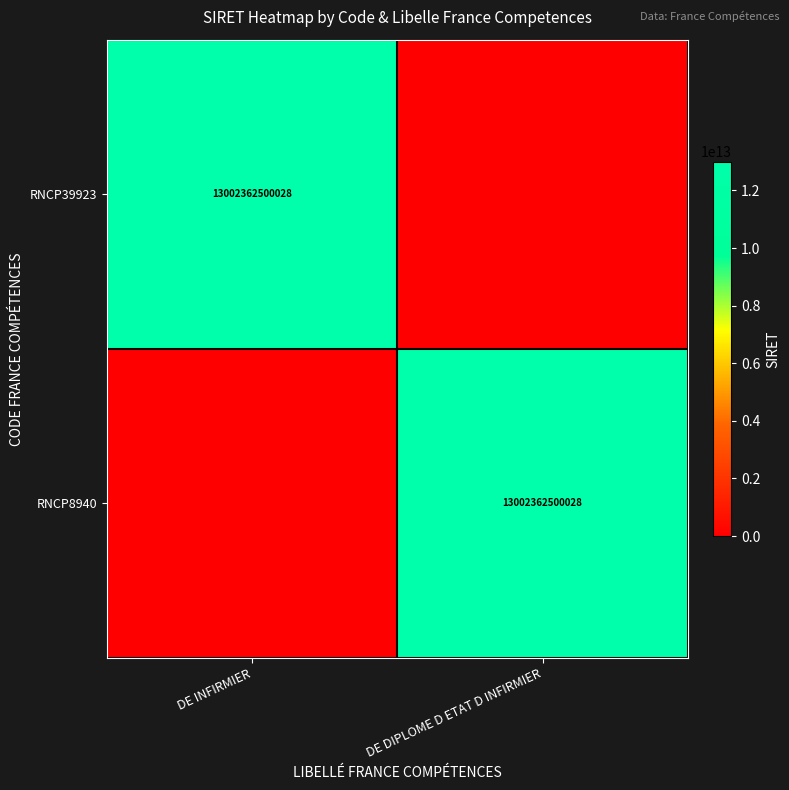

The RNCP8940 series shows 23261489216360 at DE DIPLOME D ETAT D INFIRMIER. True or false?

False